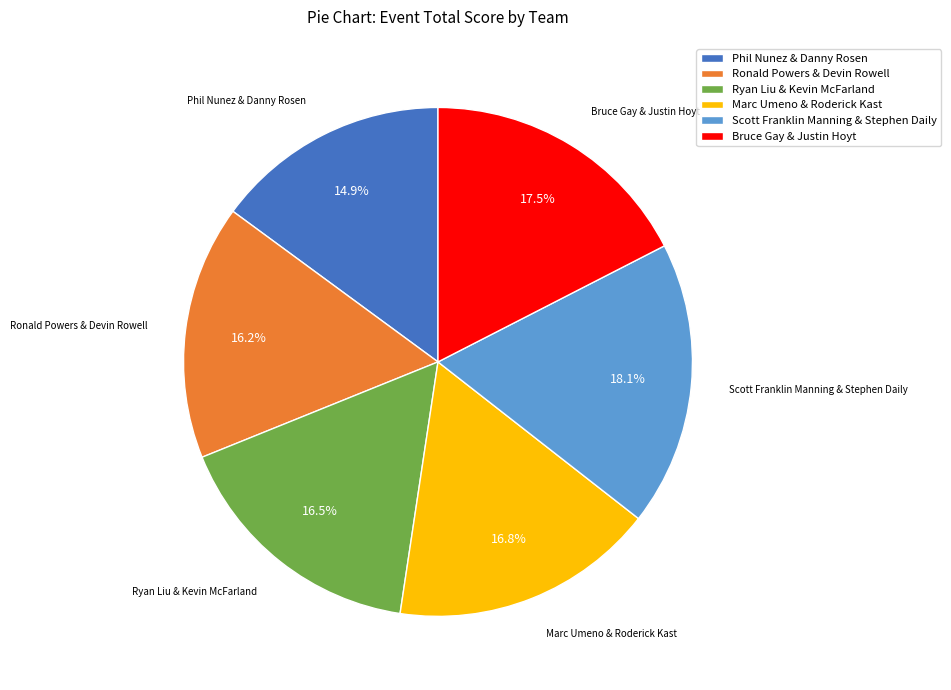

To the nearest percent, what is the combined percentage of Ronald Powers & Devin Rowell and Ryan Liu & Kevin McFarland?

33%